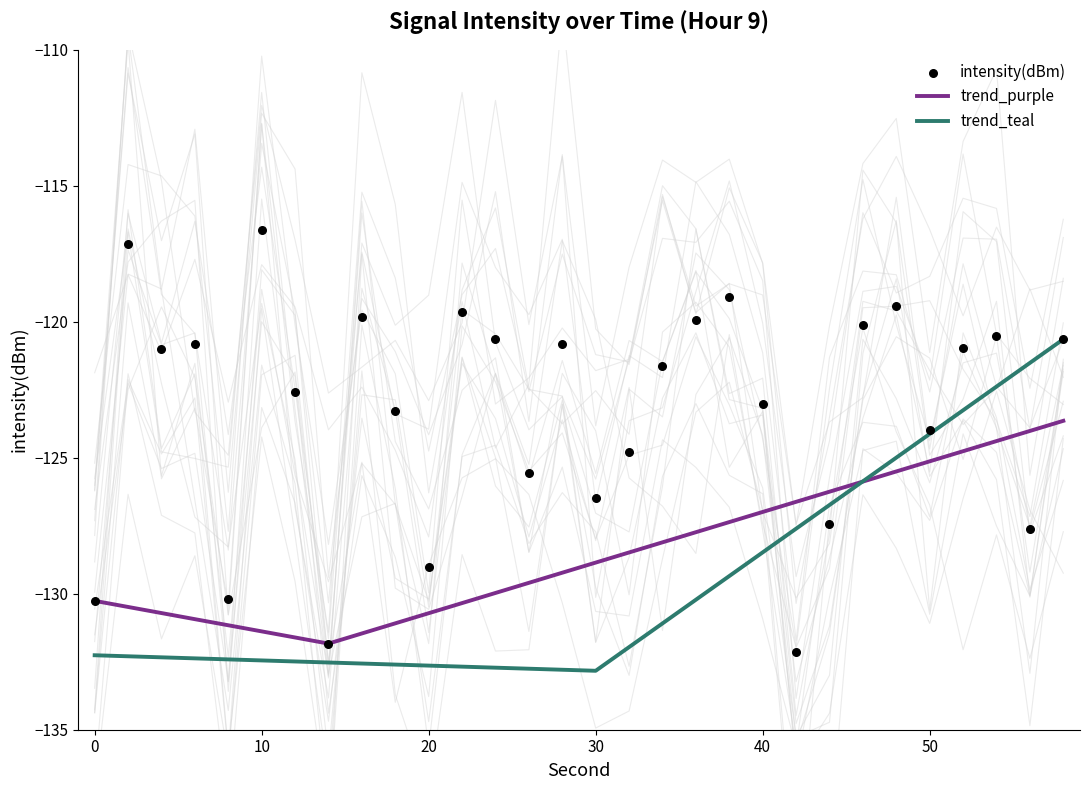

Which series reaches the minimum Y coordinate?

trend_teal